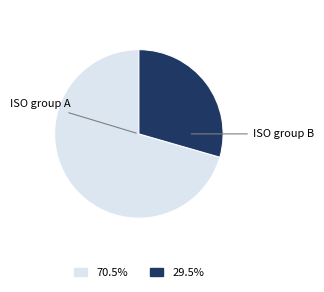

Is there any slice that represents more than half of the pie?

Yes